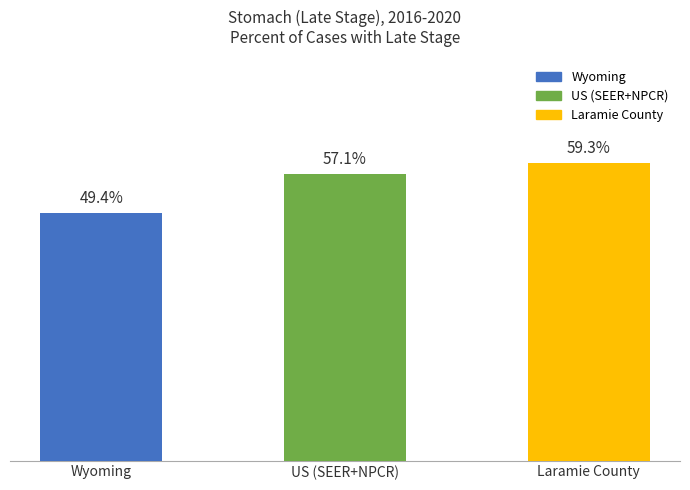

Which has a higher value, US (SEER+NPCR) or Wyoming?

US (SEER+NPCR)